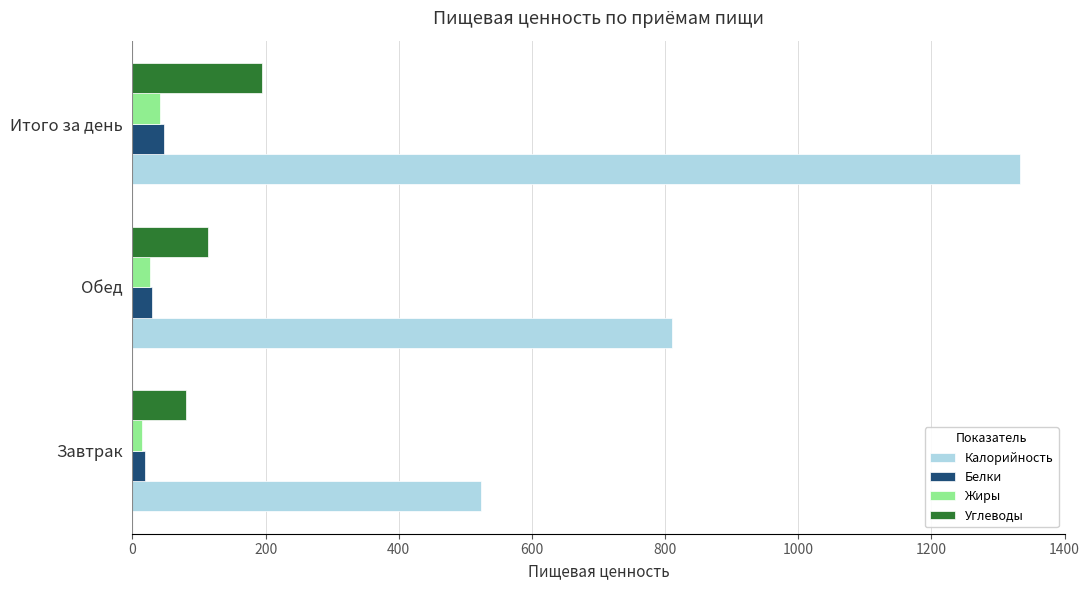

How many data points in Калорийность are above 810?

2